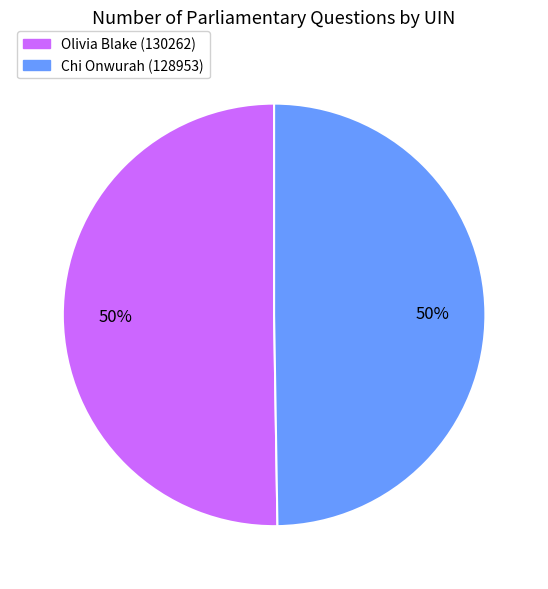

True or false: Chi Onwurah (128953) accounts for 50% of the total.

True